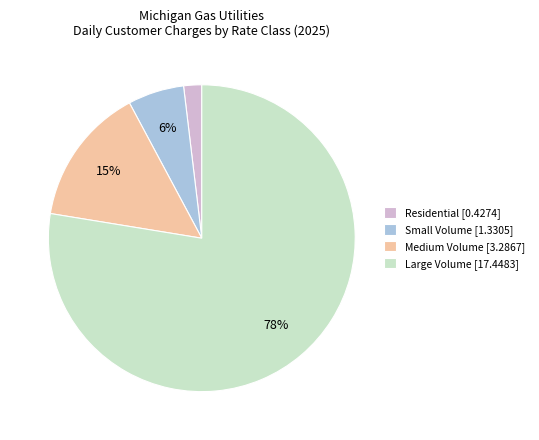

To the nearest percent, what percentage of the pie is Residential [0.4274]?

2%